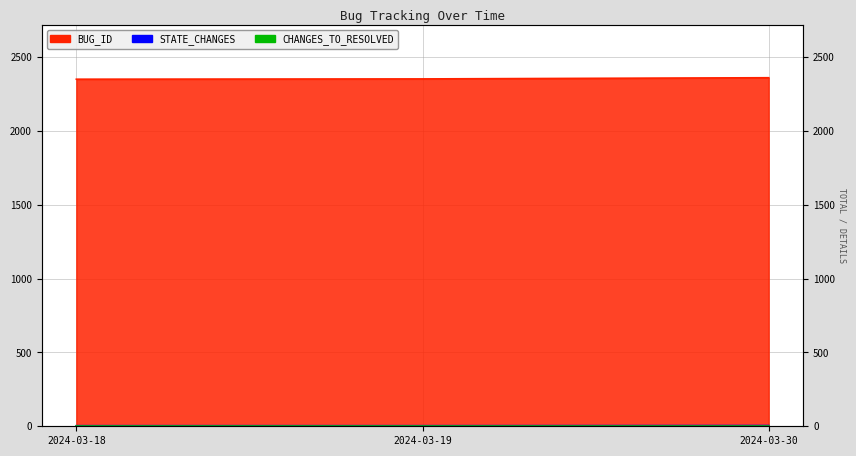

At which label does STATE_CHANGES reach its minimum?

2024-03-18